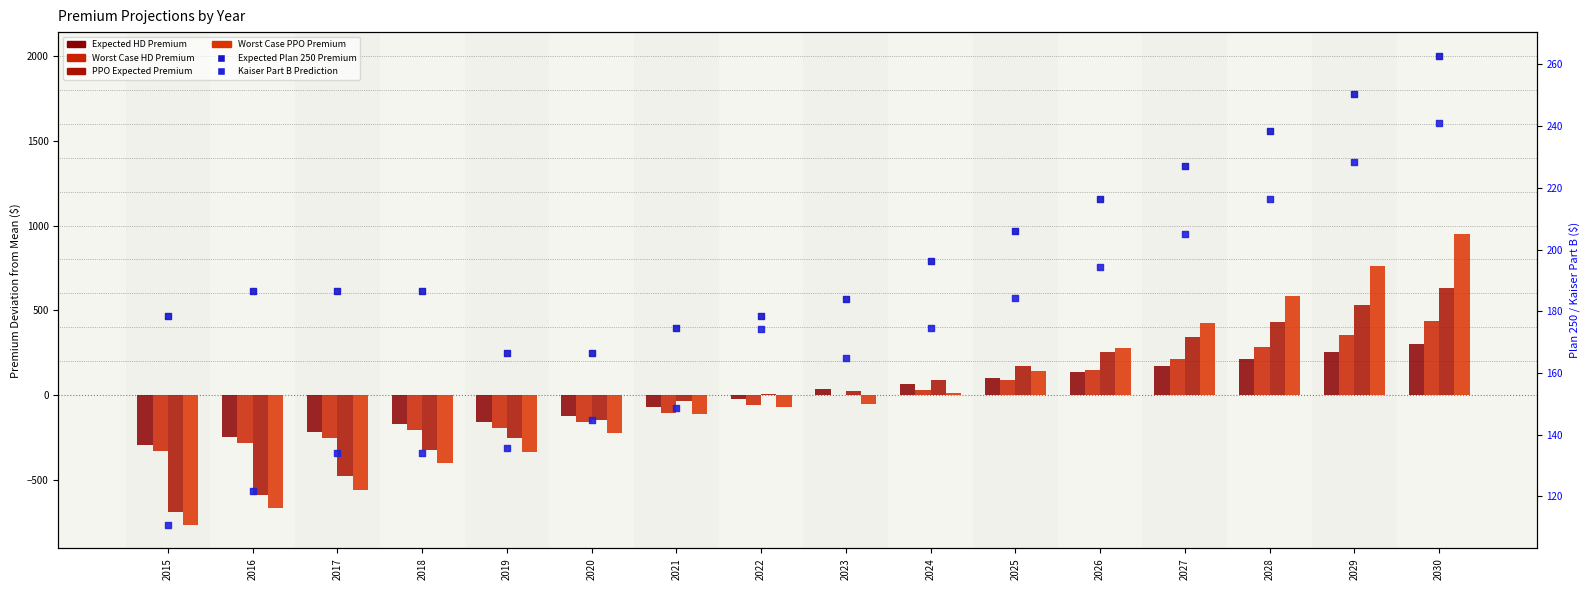

What is the total value across all series at 2030?

2825.3